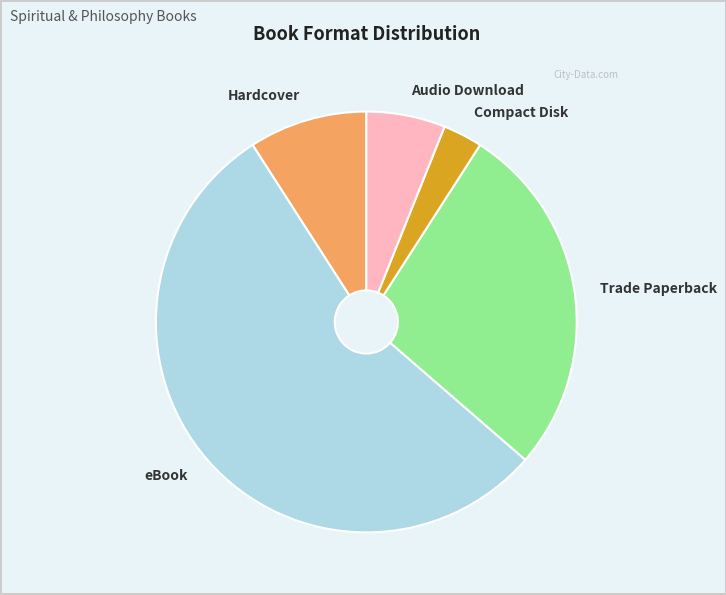

Which slice is the largest?

eBook